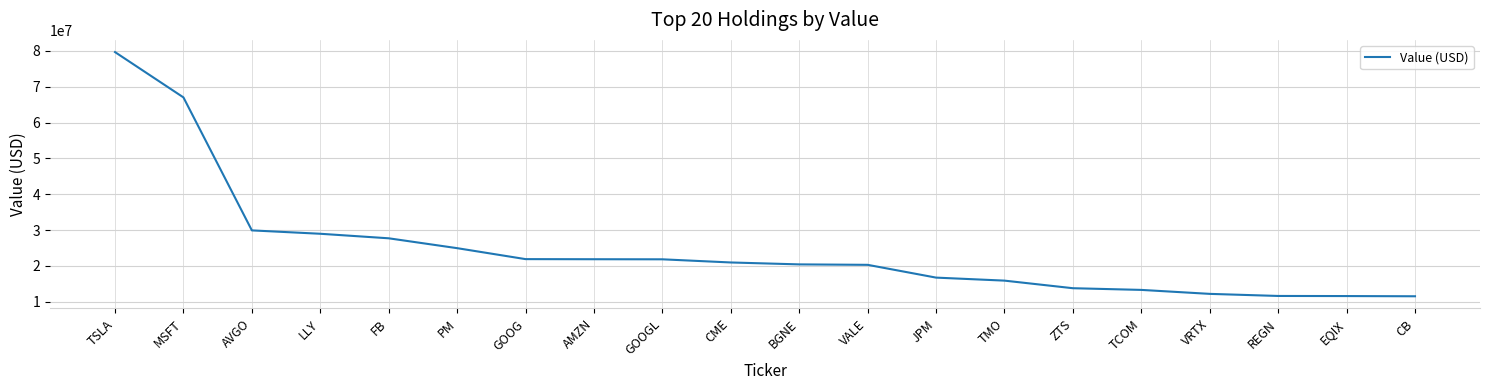

Between JPM and EQIX, which is larger?

JPM